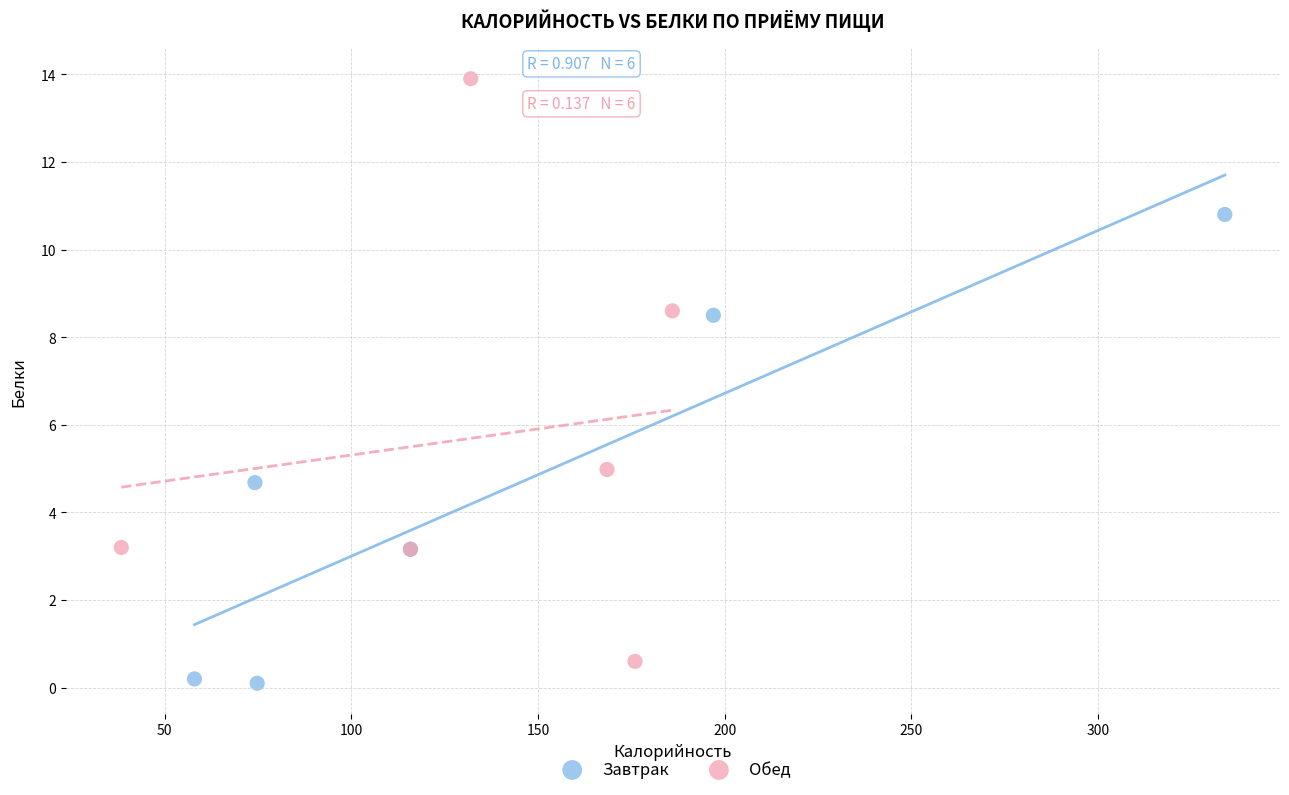

Which series has the widest spread of Y values?

Обед